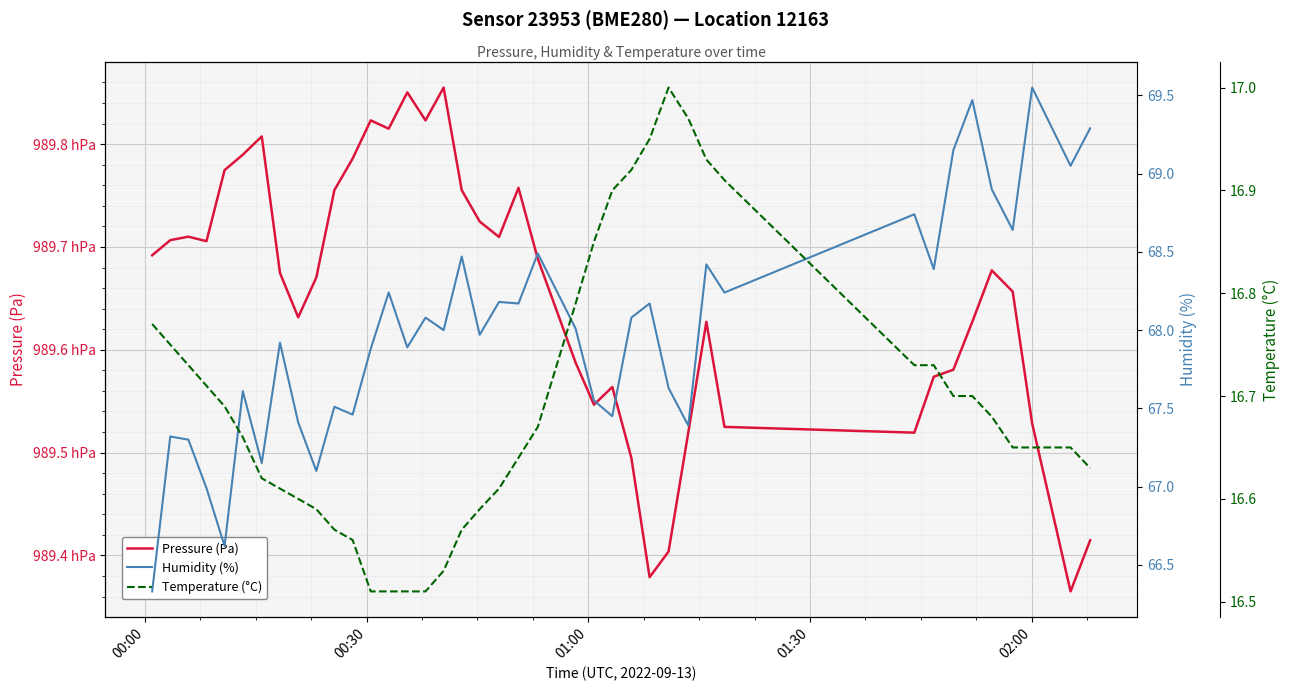

What are all the series names shown in the legend?

Pressure (Pa), Humidity (%), Temperature (°C)